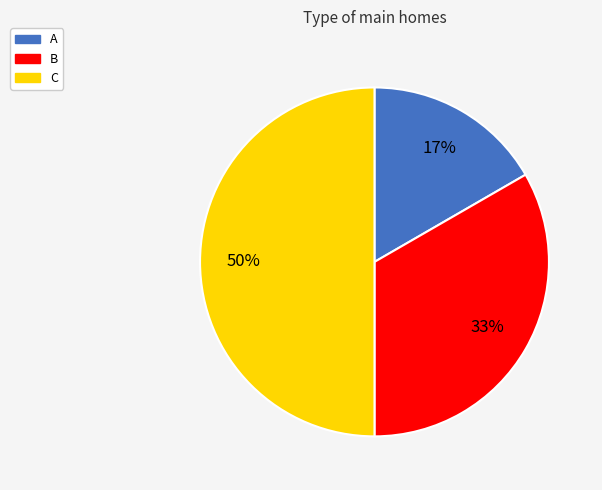

To the nearest percent, what portion does B represent?

33%